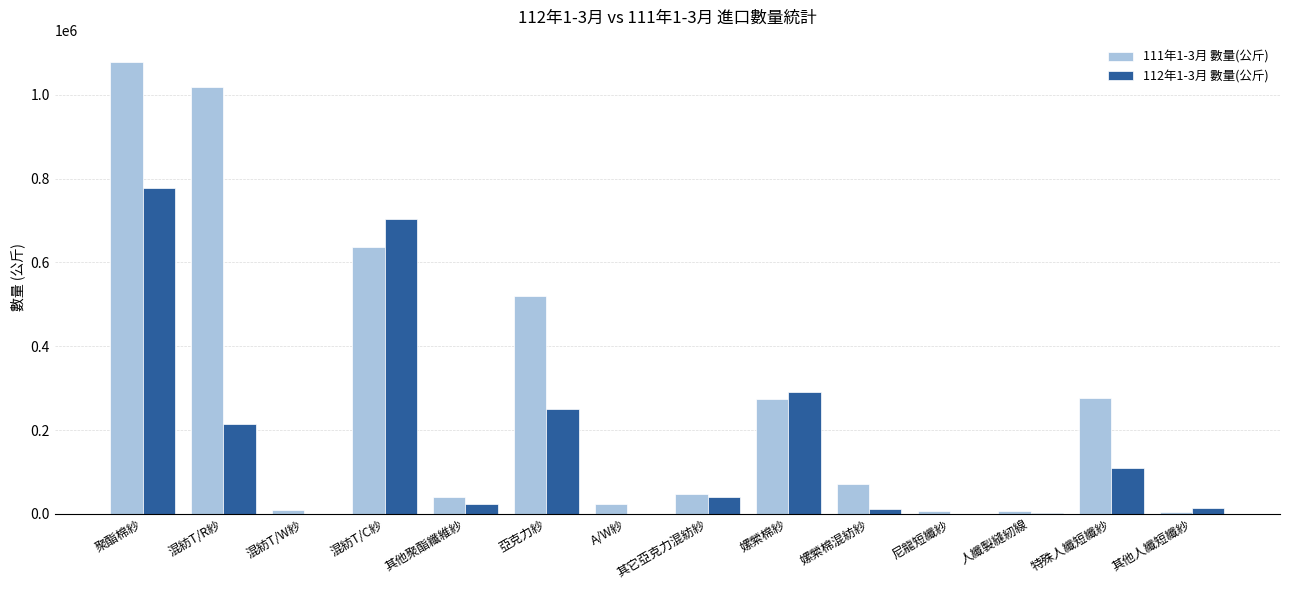

At which category does the chart reach its peak across all series?

聚酯棉紗